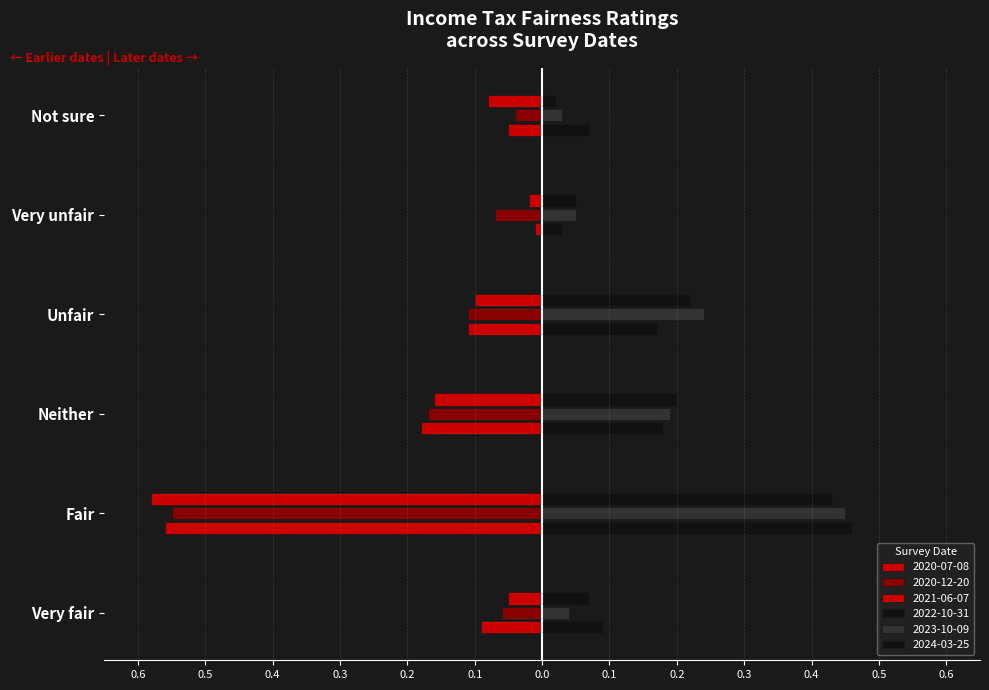

Reading right to left, extract all data points from this chart.

2020-07-08: 0.1	0.0	0.1	0.2	0.6	0.1
2020-12-20: 0.0	0.1	0.1	0.2	0.6	0.1
2021-06-07: 0.1	0.0	0.1	0.2	0.6	0.1
2022-10-31: 0.1	0.0	0.2	0.2	0.5	0.1
2023-10-09: 0.0	0.1	0.2	0.2	0.5	0.0
2024-03-25: 0.0	0.1	0.2	0.2	0.4	0.1